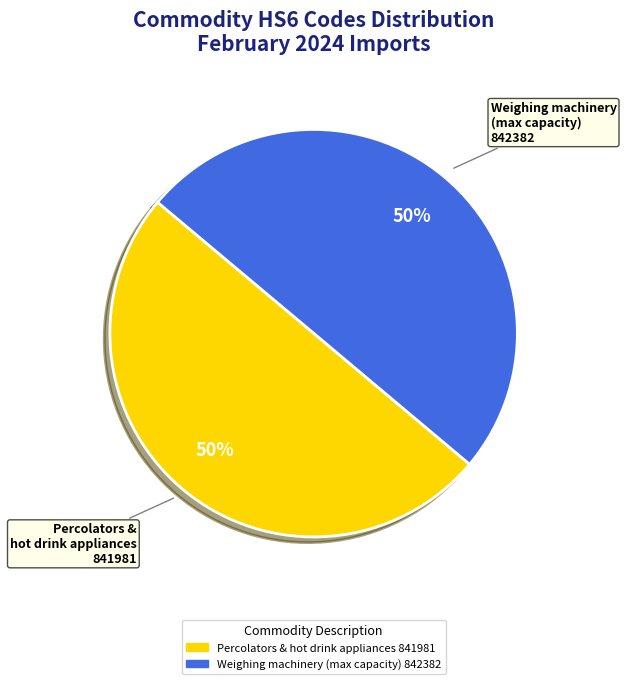

Approximately how many times larger is the value at Weighing machinery (max capacity) 842382 compared to Percolators & hot drink appliances 841981?

1.0